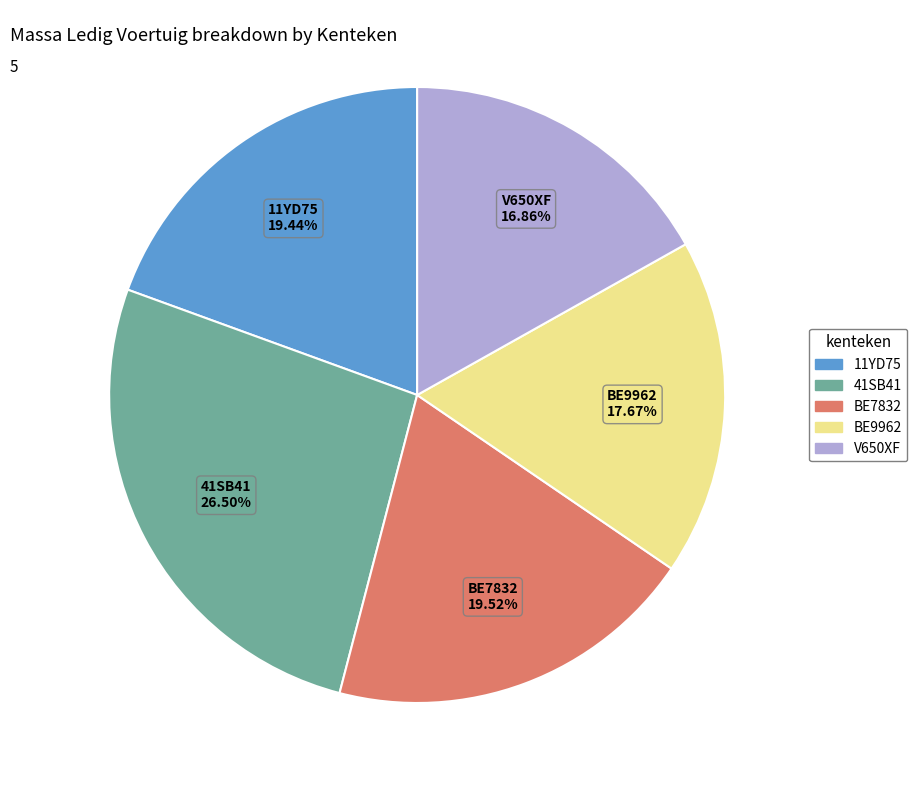

What portion of the pie excludes V650XF?

83.1%